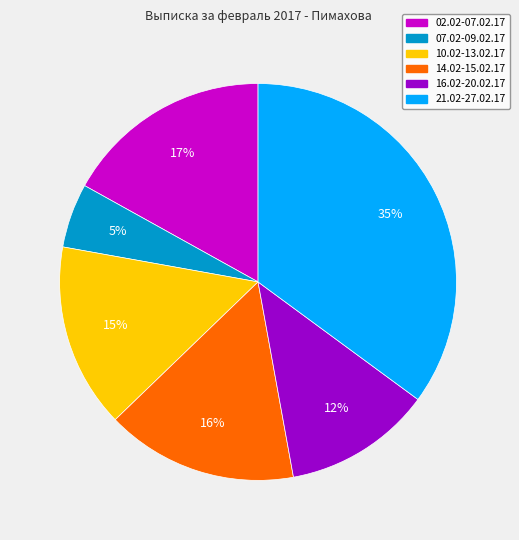

Is there a majority slice in this chart?

No